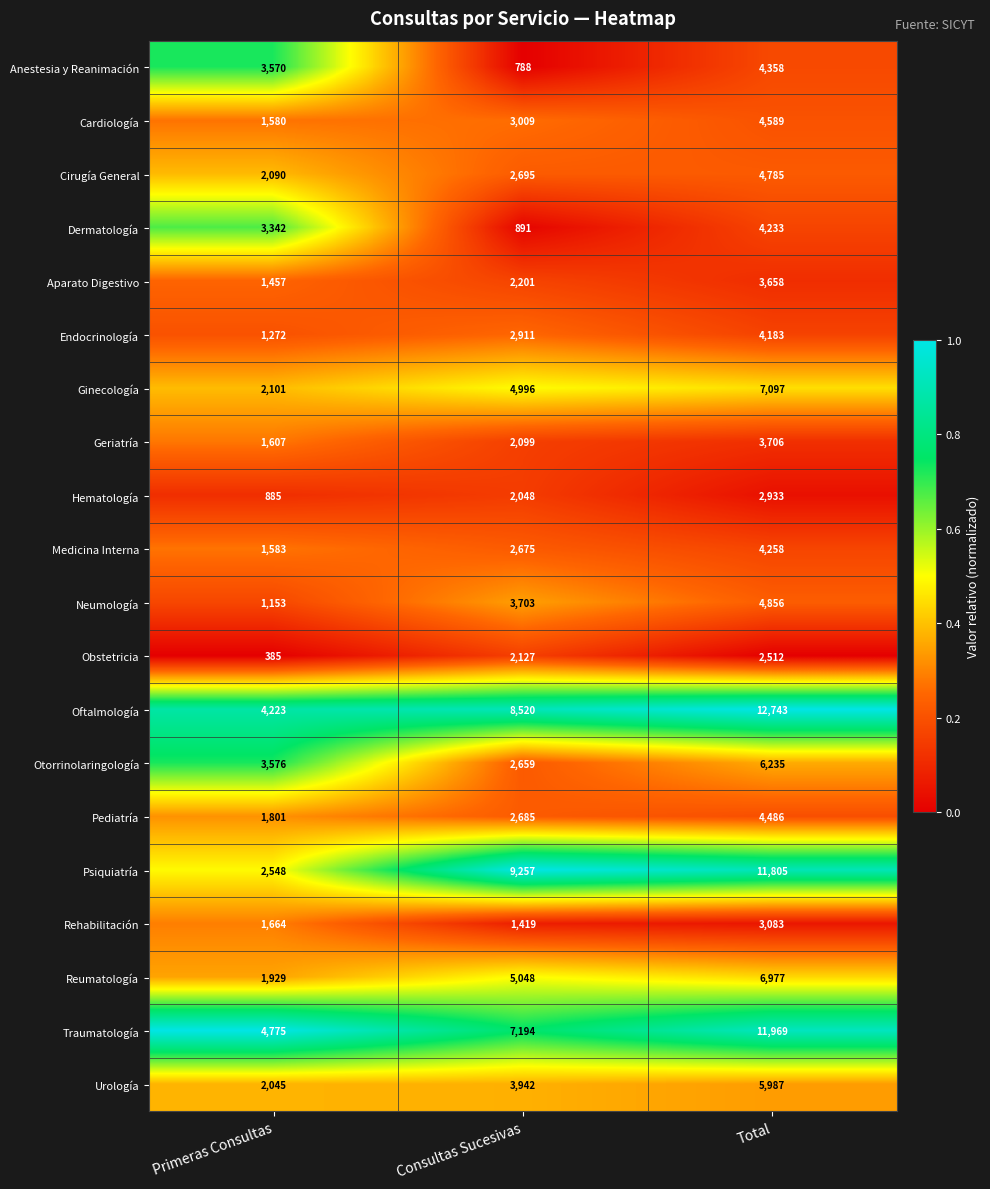

The value of Oftalmología at Consultas Sucesivas is 12169. True or false?

False